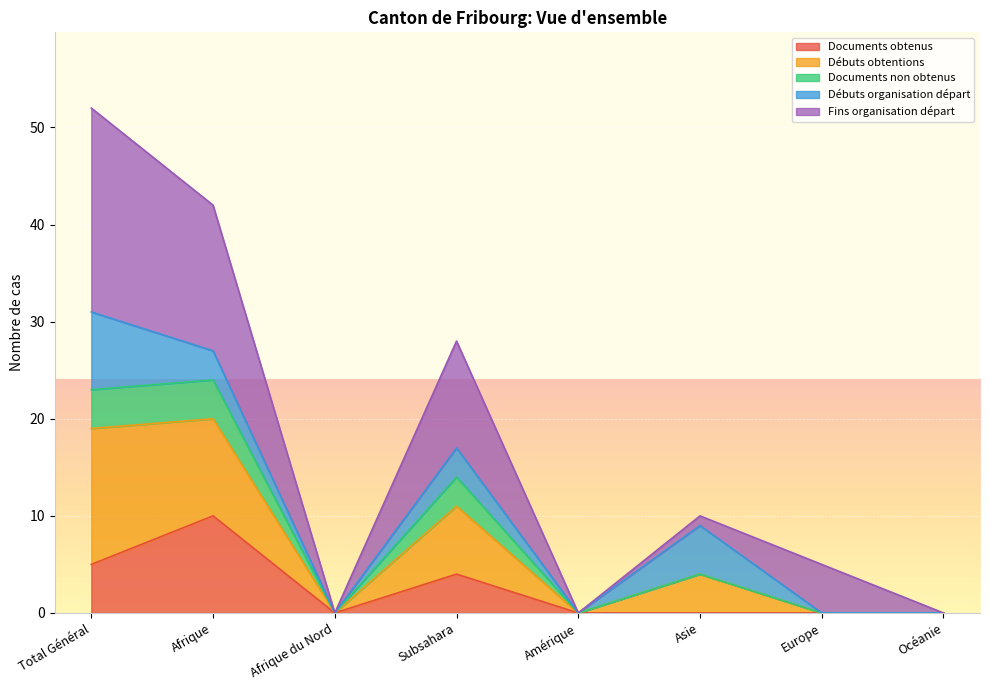

Does the chart display data point markers on the line(s)?

No